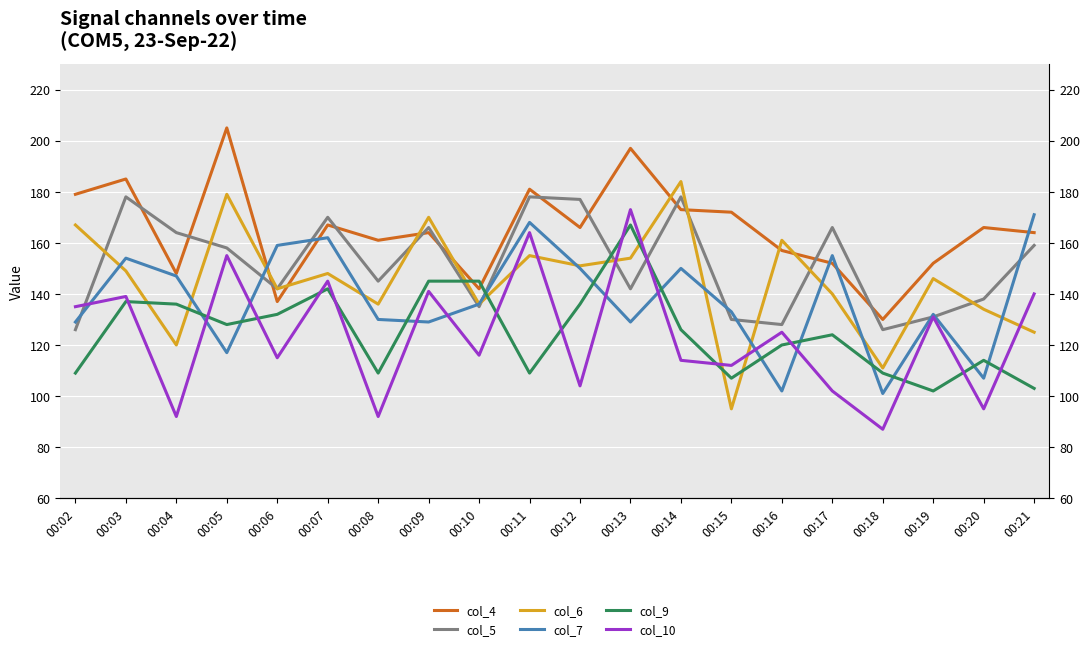

Between 00:08 and 00:10, which series saw the biggest shift?

col_9